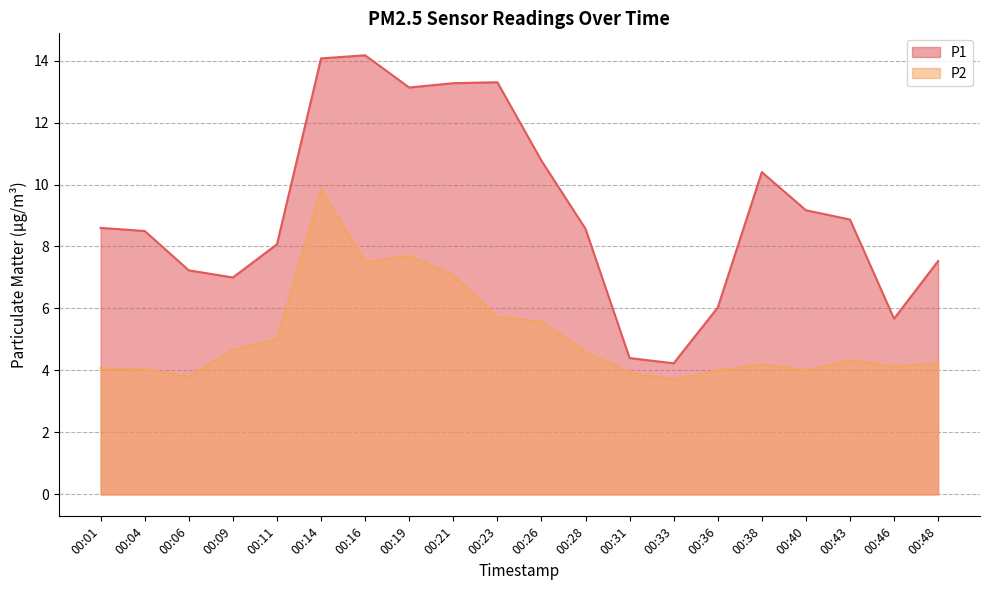

What is the minimum value for P2?

3.7